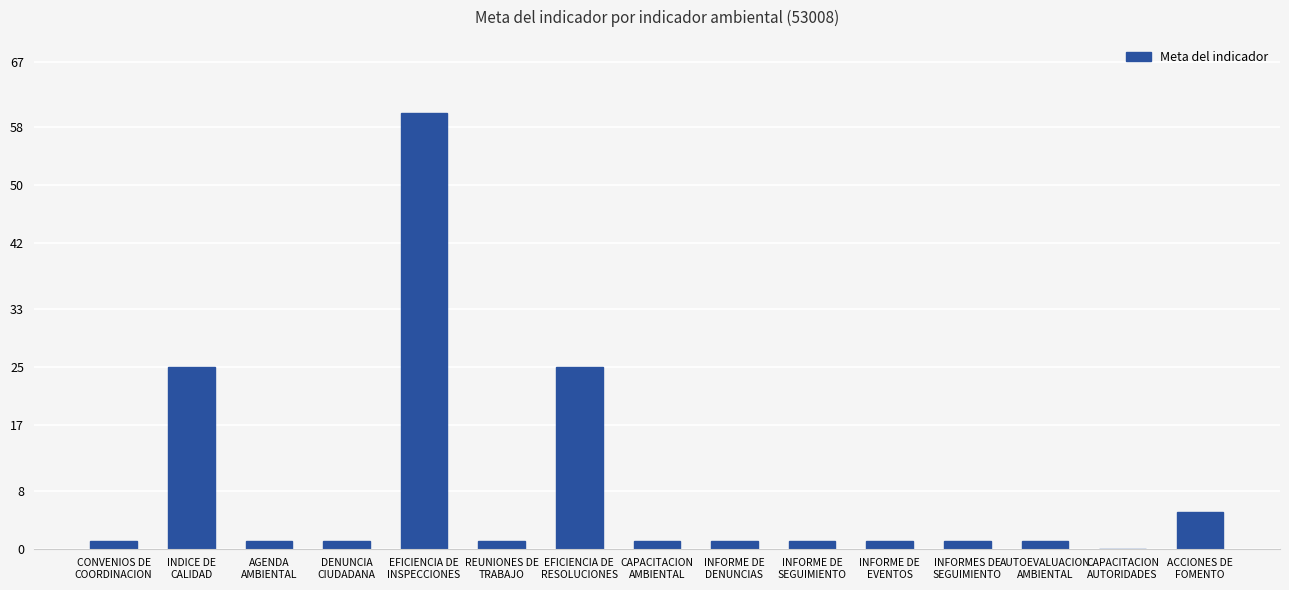

What is the change in value from DENUNCIA
CIUDADANA to EFICIENCIA DE
RESOLUCIONES?

+24